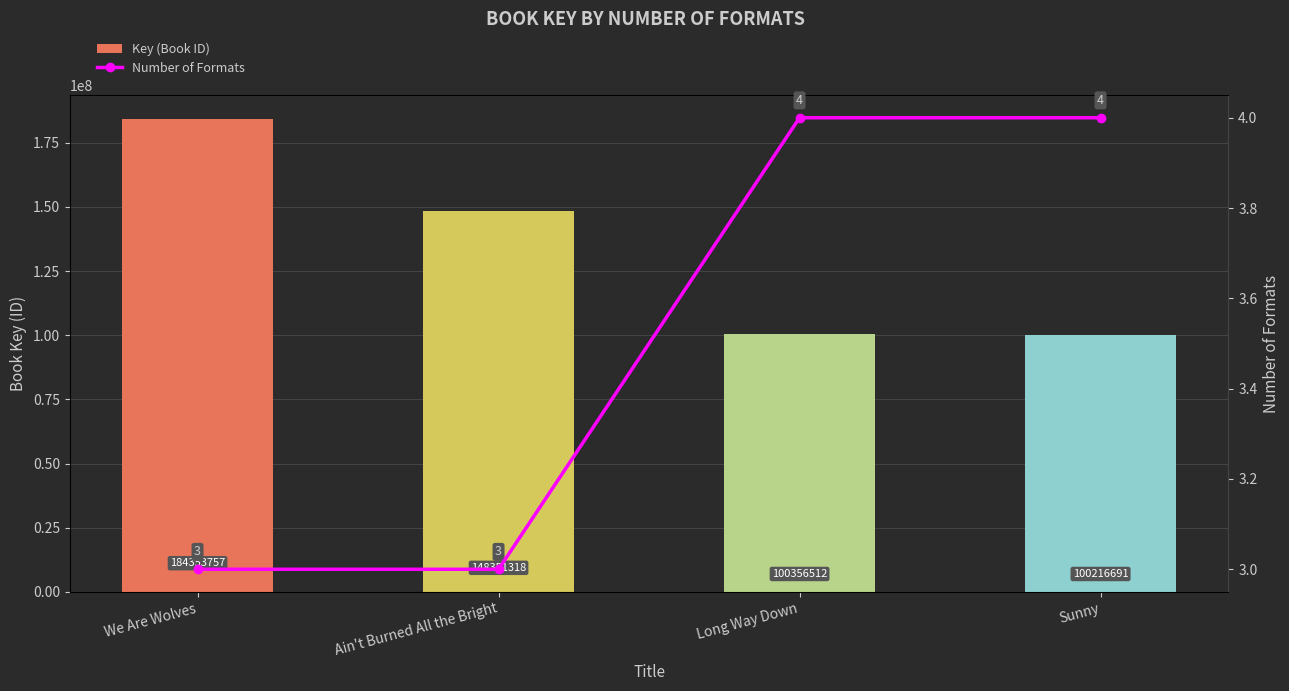

At how many categories does at least one series exceed 109913979?

2